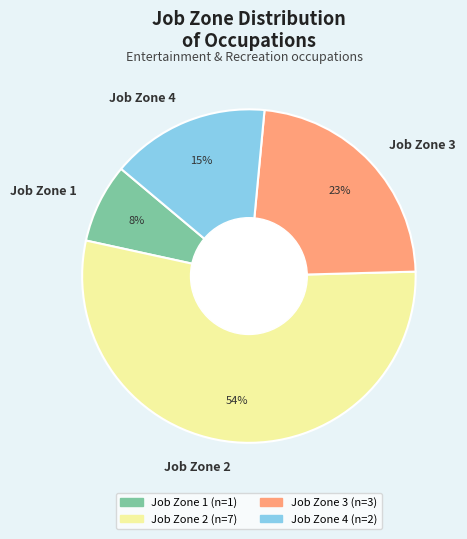

To the nearest percent, what is the difference between the largest and smallest slice percentages?

46%